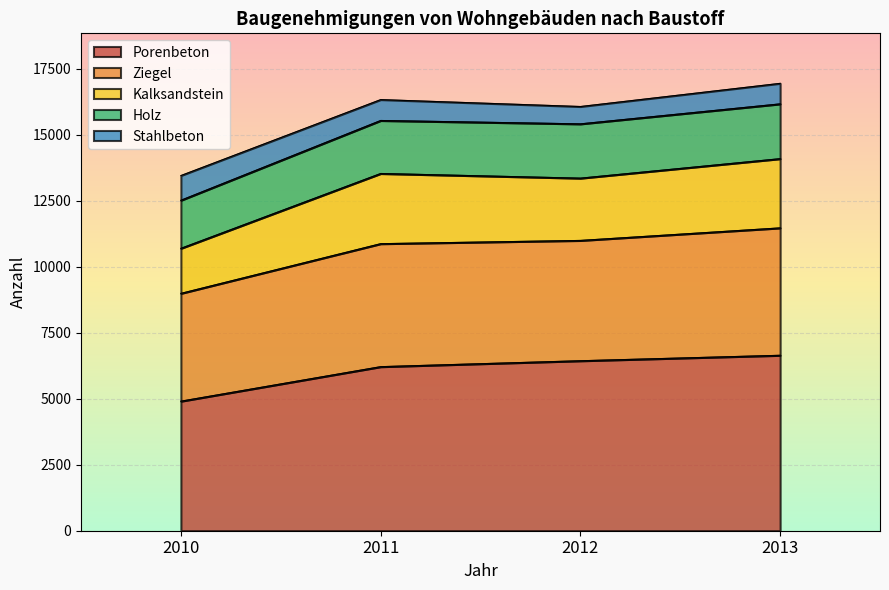

Is the value of Ziegel at 2010 greater than the value of Insgesamt at 2010?

No